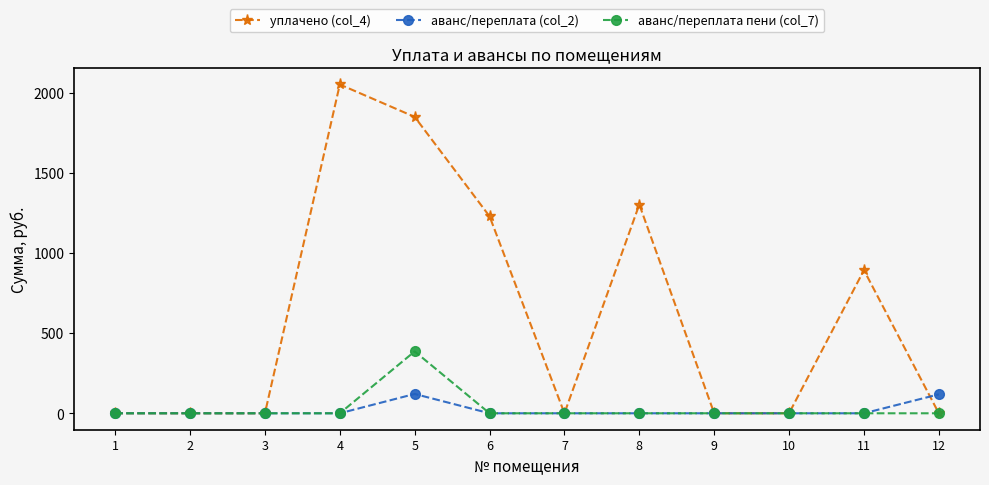

What is the difference between the аванс/переплата пени (col_7) values at 5 and 12?

386.1